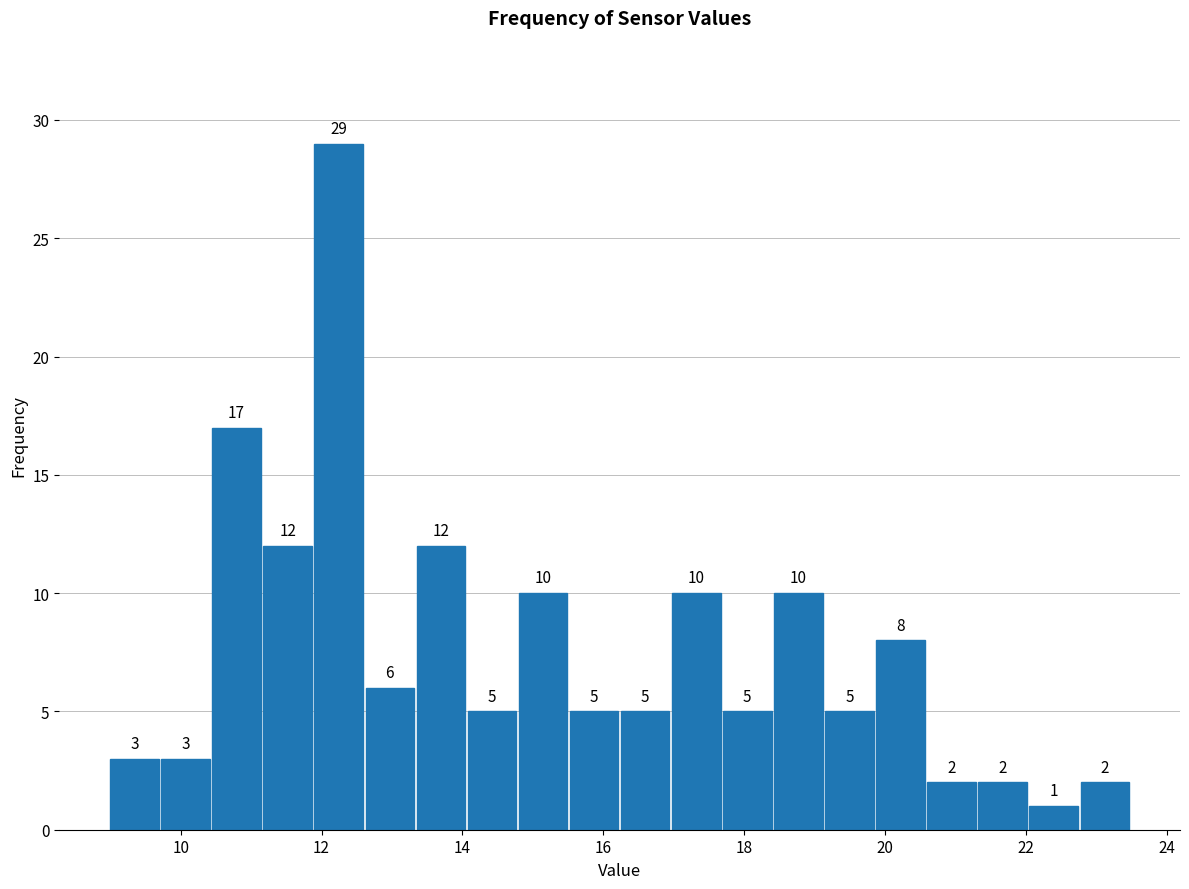

Read against the x-axis, roughly where is the centre of the tallest bar?

12.2